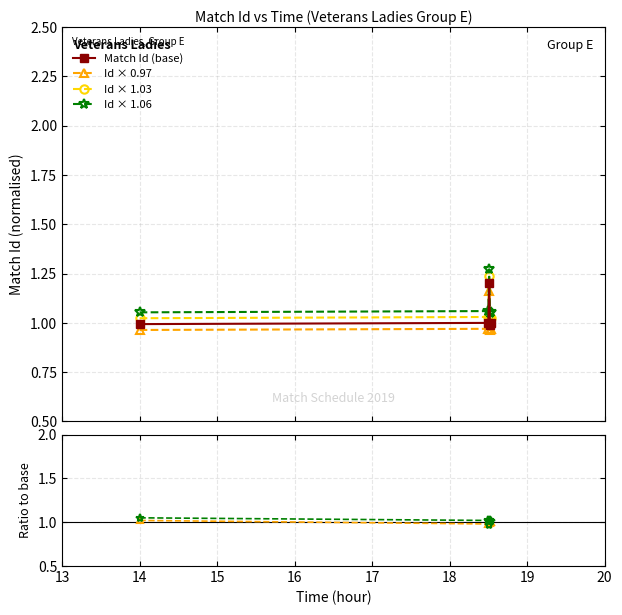

True or false: Id × 1.03 and Id × 0.97 intersect in this chart.

False